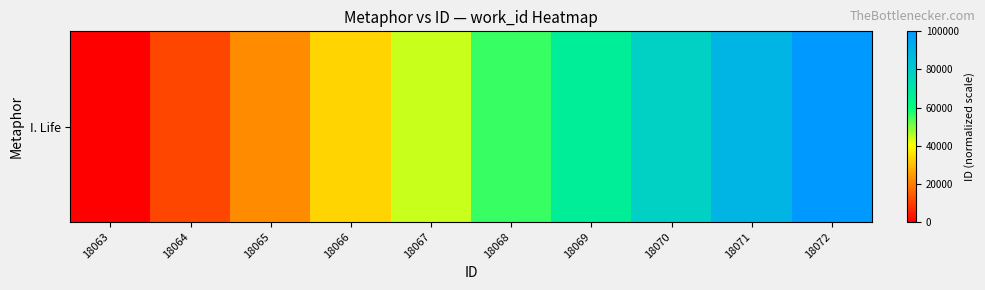

How many values are below 55555?

5